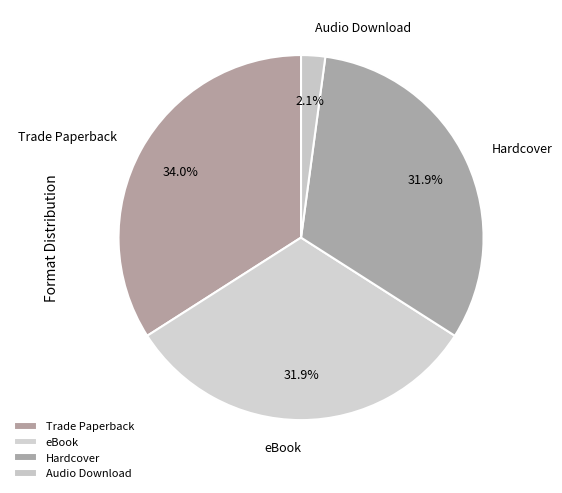

Which slice is the smallest?

Audio Download